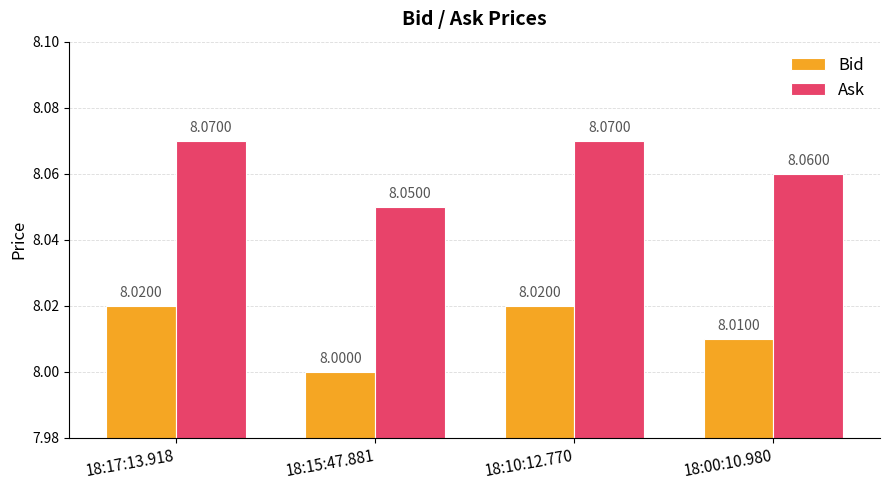

How many data points in Bid are above 8?

3